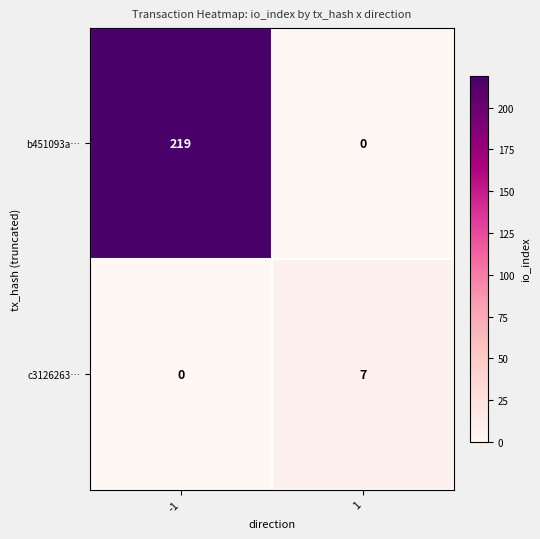

What is the spread (max minus min) of values at -1?

219